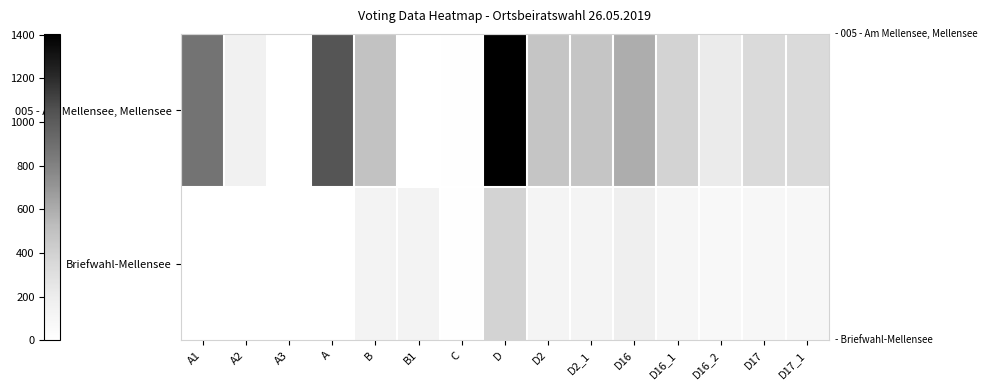

Reading right to left, what are all the values shown in this chart?

005 - Am Mellensee, Mellensee: D17_1=335	D17=335	D16_2=212	D16_1=384	D16=596	D2_1=473	D2=473	D=1404	C=13	B1=0	B=492	A=1033	A3=0	A2=156	A1=877
Briefwahl-Mellensee: D17_1=85	D17=85	D16_2=78	D16_1=100	D16=178	D2_1=126	D2=126	D=389	C=9	B1=135	B=135	A=0	A3=0	A2=0	A1=0